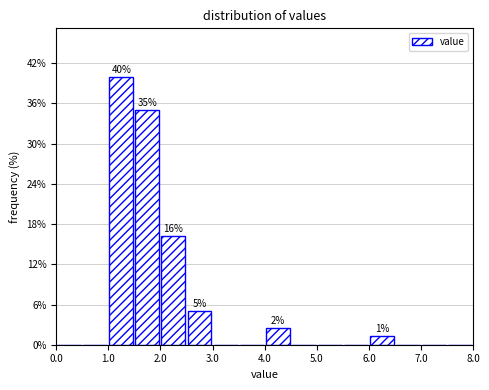

Which range on the x-axis has the tallest bar?

1.0 to 1.5